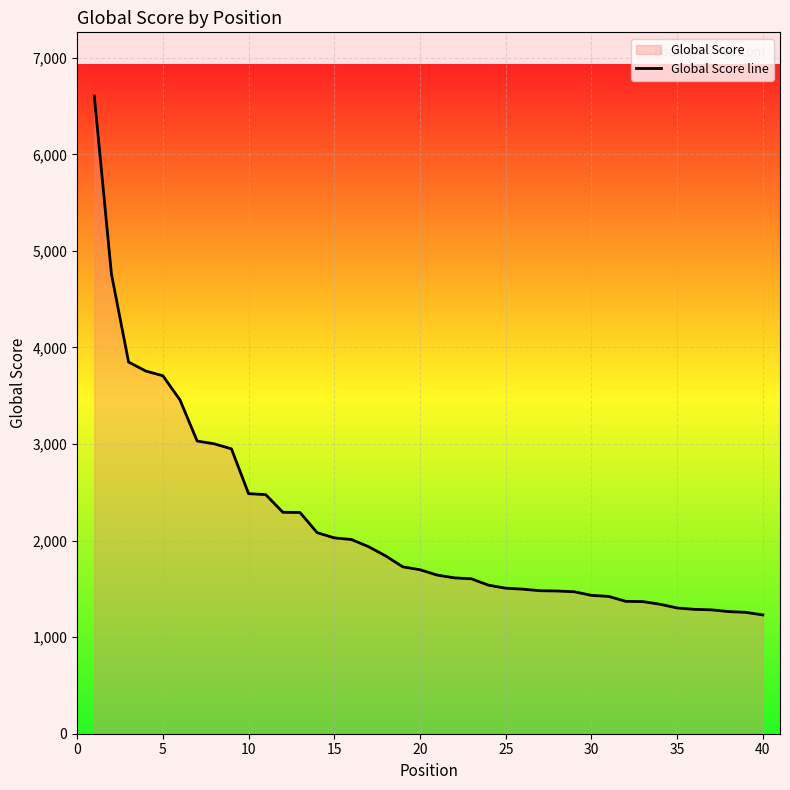

What is the value of the 14th point from the left?

2082